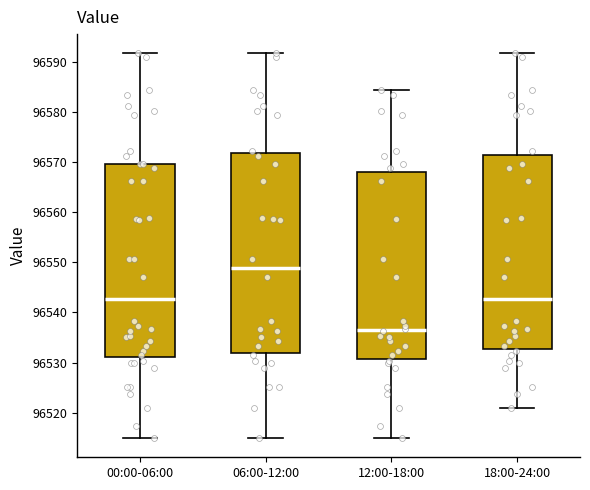

Which box is the tallest, from its lower edge to its upper edge?

06:00-12:00